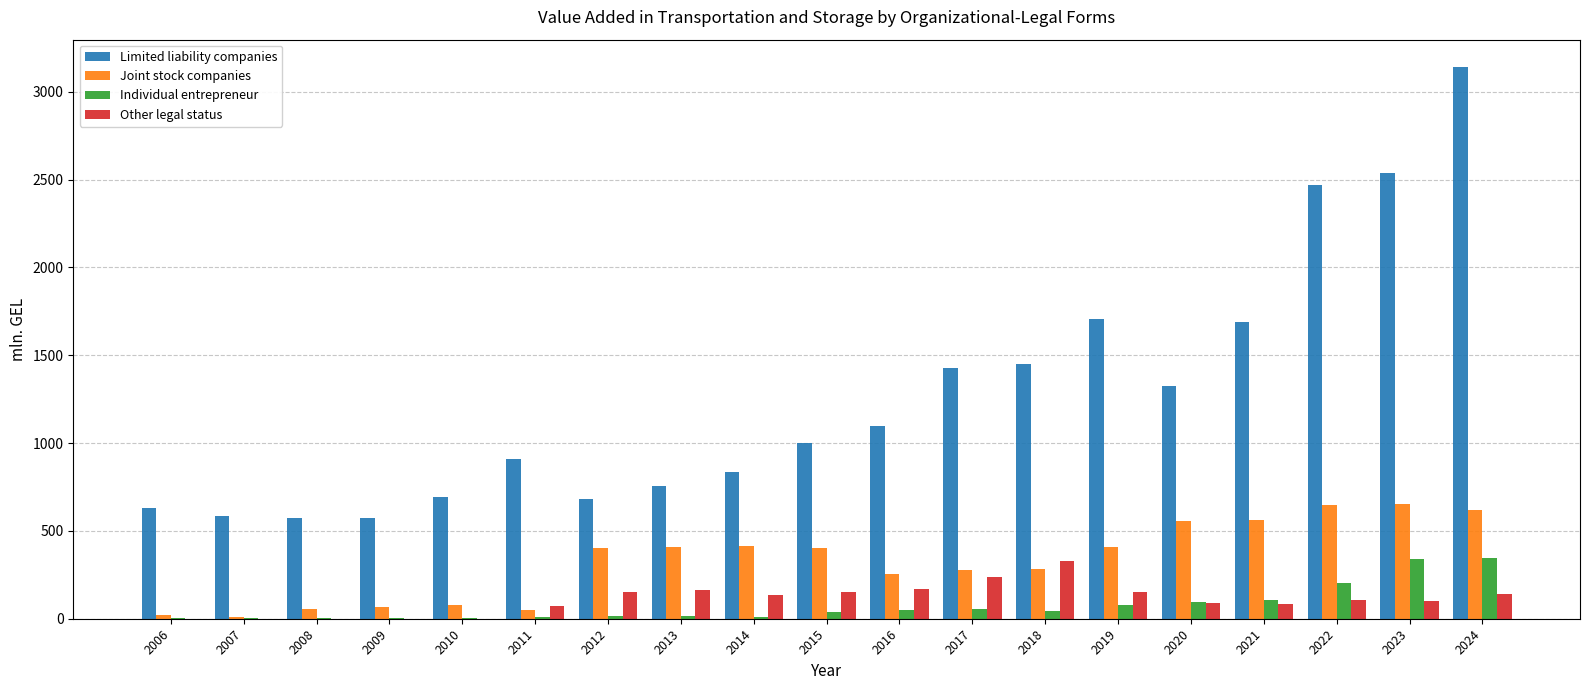

How many values in the Limited liability companies series exceed 1001?

10